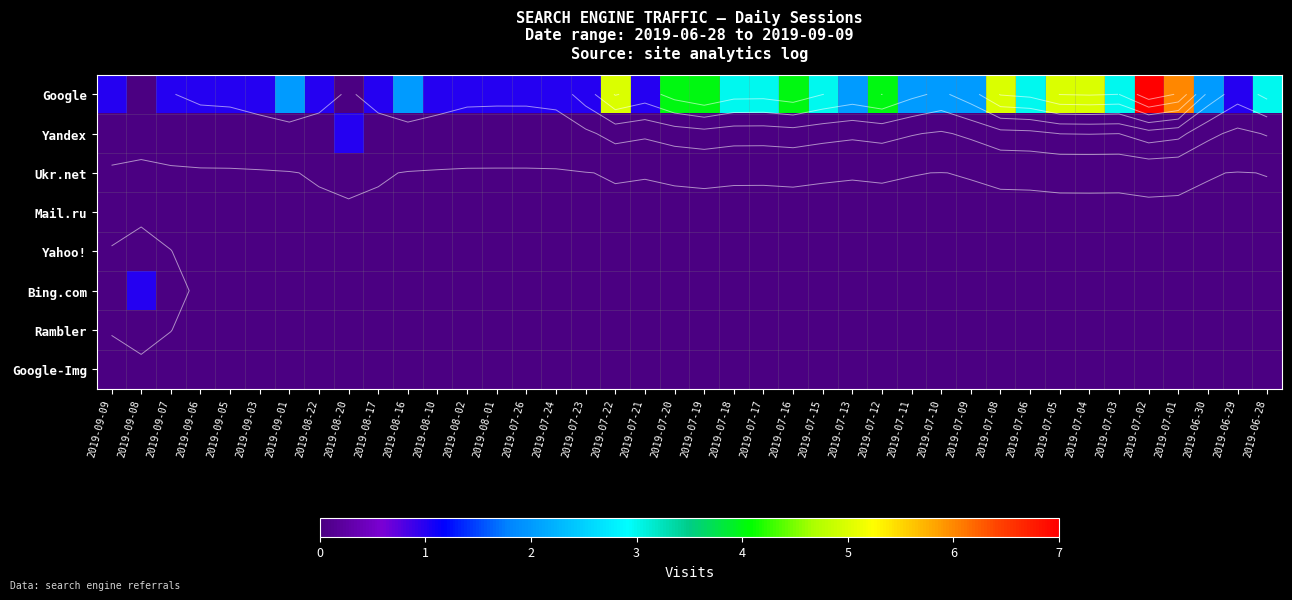

What is the greatest value displayed?

7